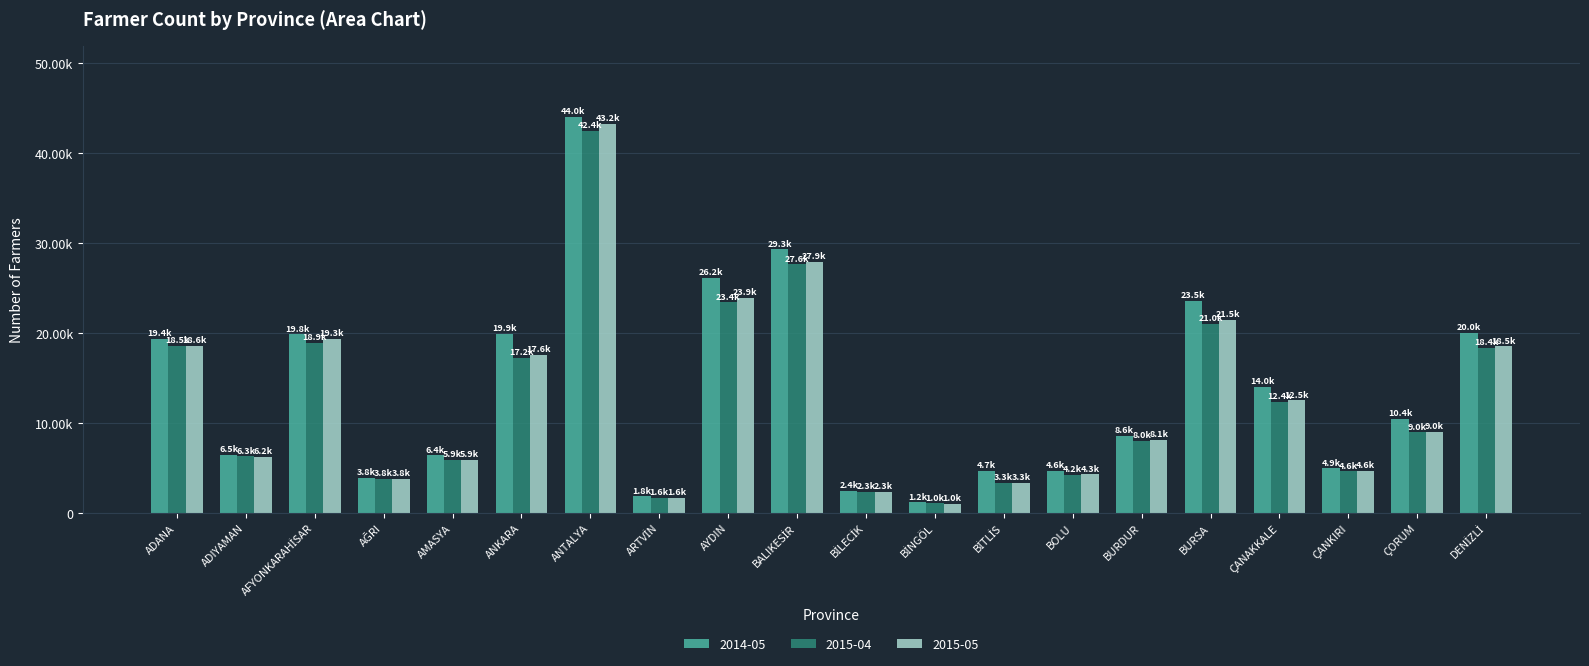

Read the 2014-05 value at BURDUR.

8580